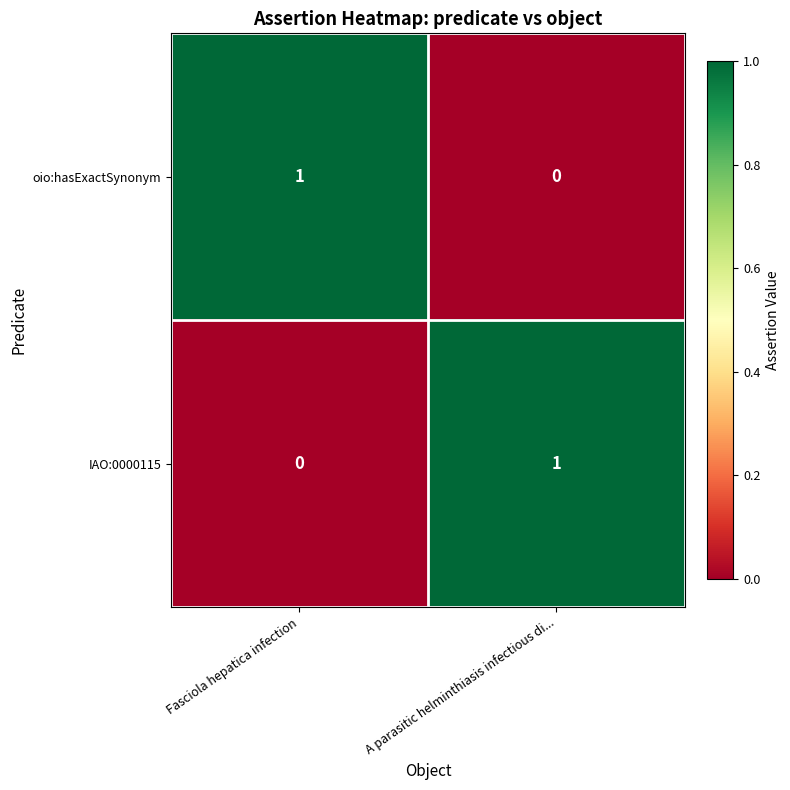

Is the value of oio:hasExactSynonym at Fasciola hepatica infection greater than the value of IAO:0000115 at Fasciola hepatica infection?

Yes